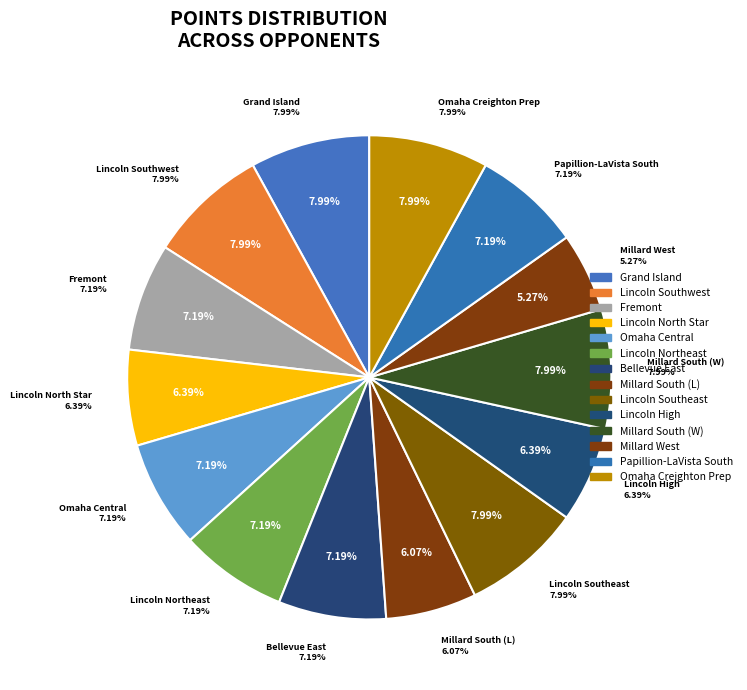

Which category has the biggest portion of the pie?

Grand Island